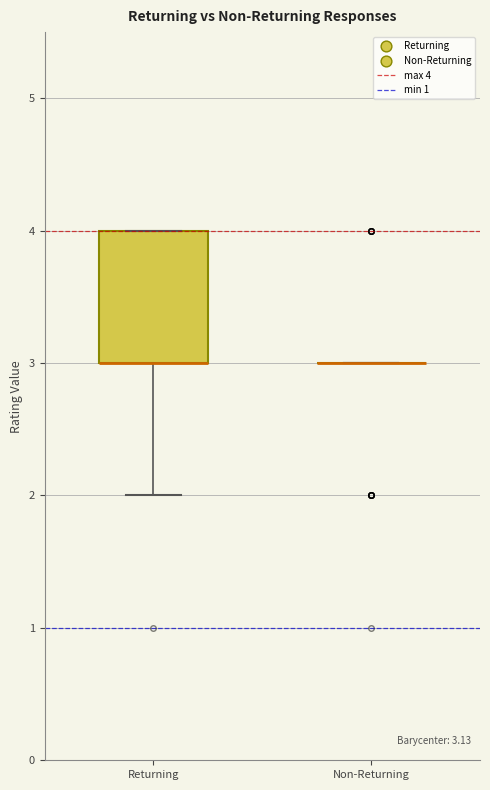

Which box is the tallest, from its lower edge to its upper edge?

Returning